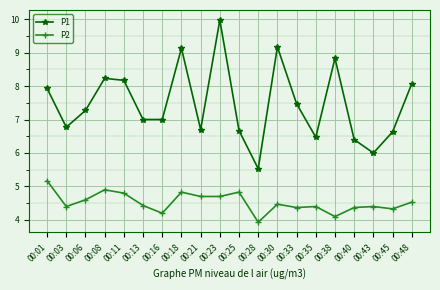

Where is the first local maximum for P1?

00:08